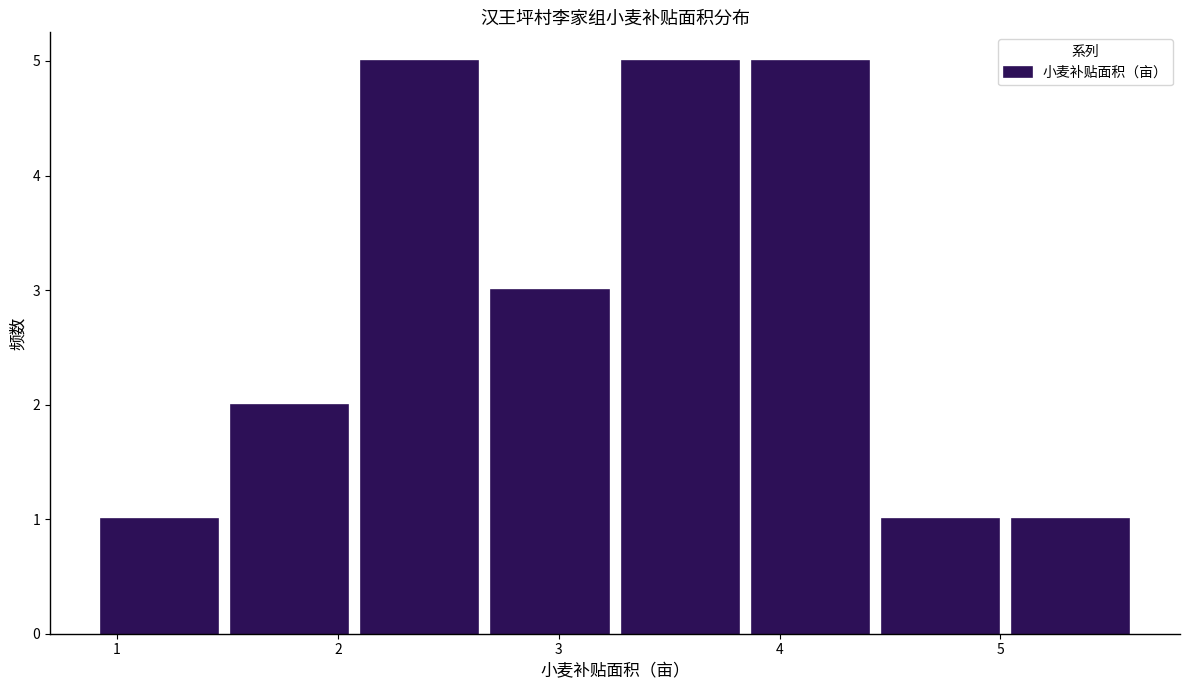

Reading left to right, list every bar in this chart as the range it spans on the x-axis followed by its height. Neither the bar edges nor the heights are printed on the chart, so give them approximately, as read against the axes.

0.9 to 1.5: 1
1.5 to 2.1: 2
2.1 to 2.7: 5
2.7 to 3.3: 3
3.3 to 3.8: 5
3.8 to 4.4: 5
4.4 to 5.0: 1
5.0 to 5.6: 1